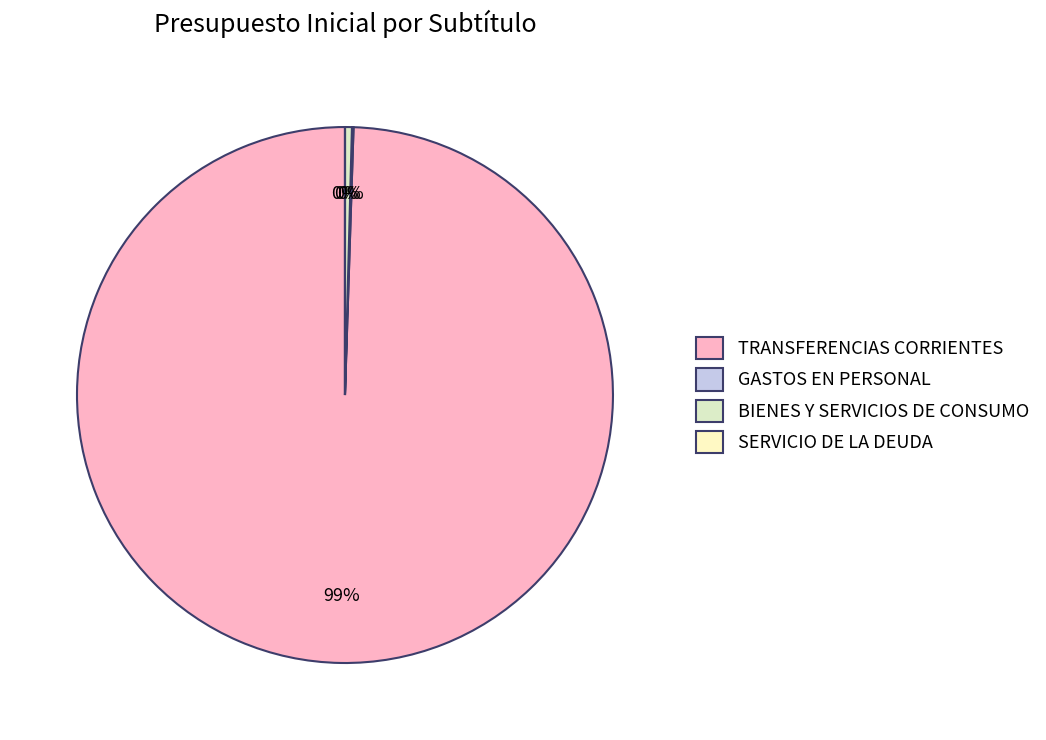

Which category has the biggest portion of the pie?

TRANSFERENCIAS CORRIENTES